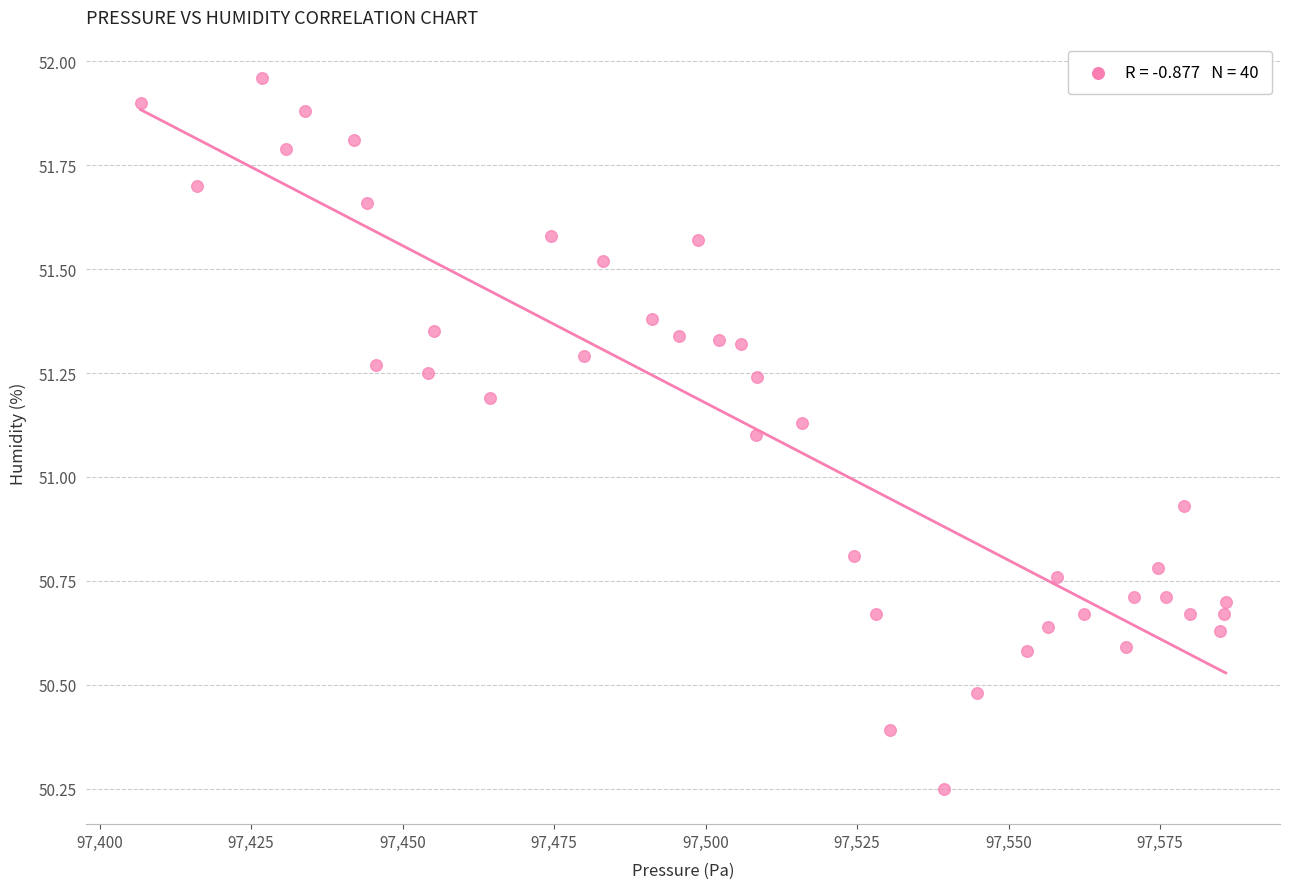

What is the range of Y values (max minus min)?

1.7